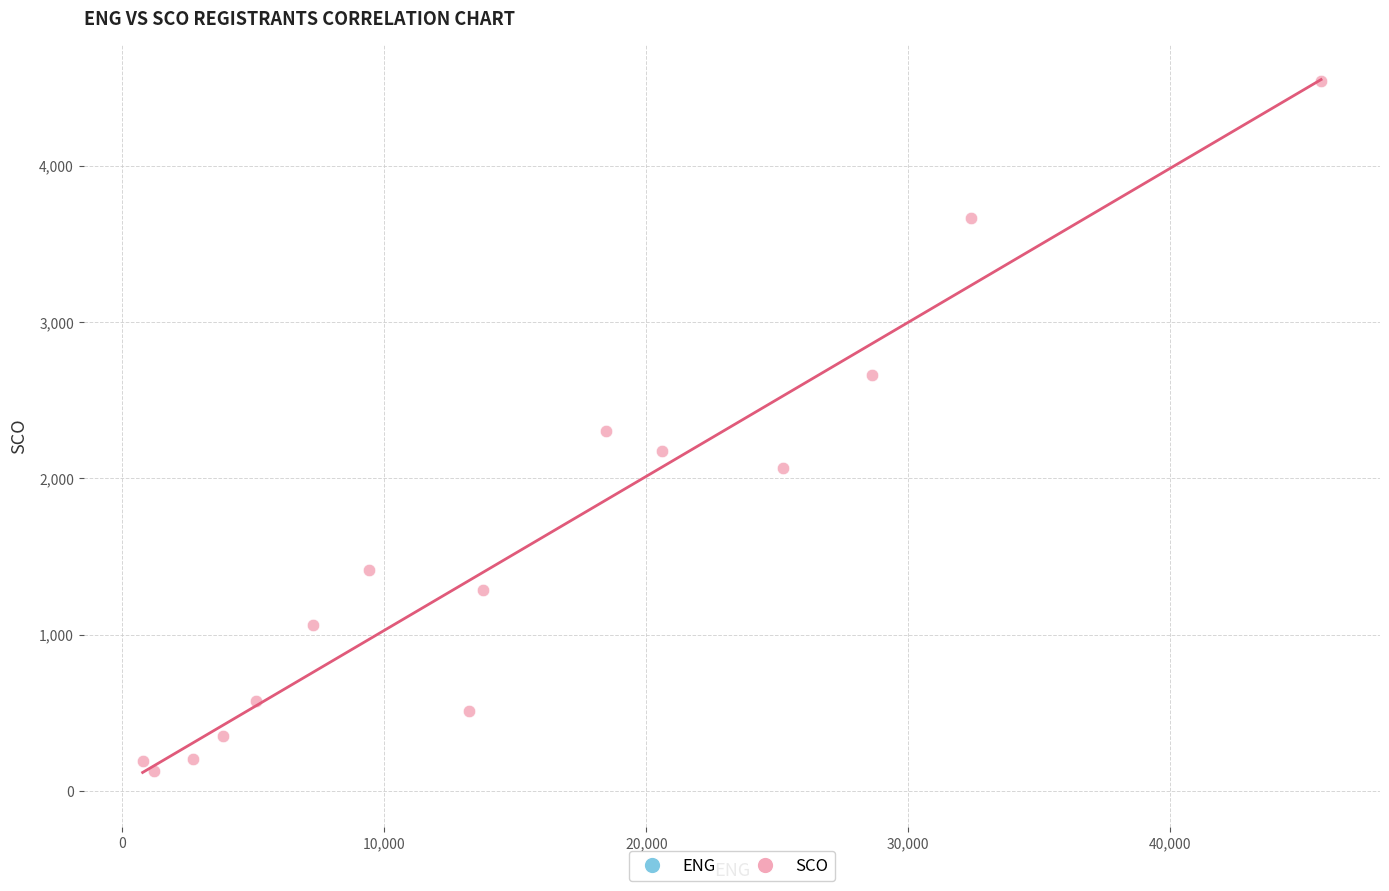

What are all the series names shown in the legend?

ENG, SCO